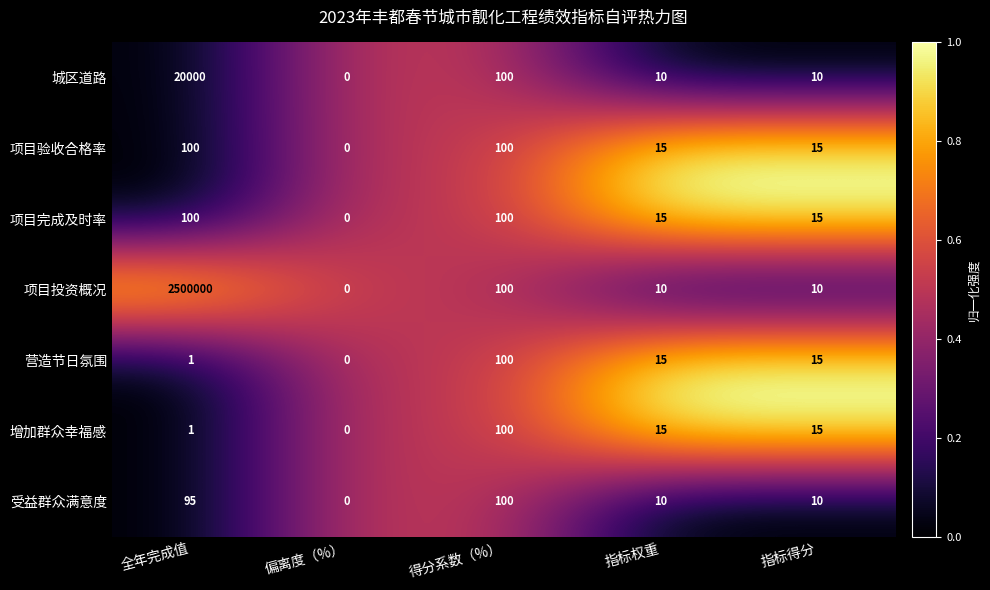

Where does the 项目验收合格率 series first go above 15?

全年完成值